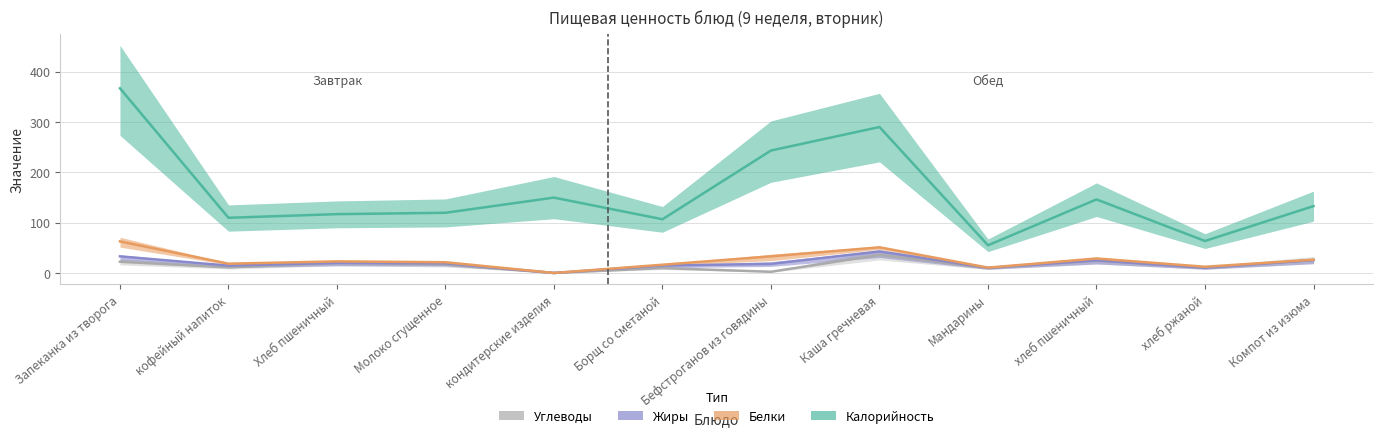

True or false: Калорийность and Углеводы intersect in this chart.

False